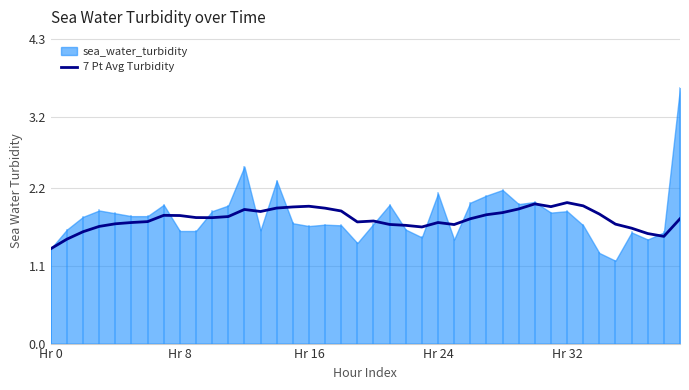

What is the difference between the second highest and second lowest values?

0.5